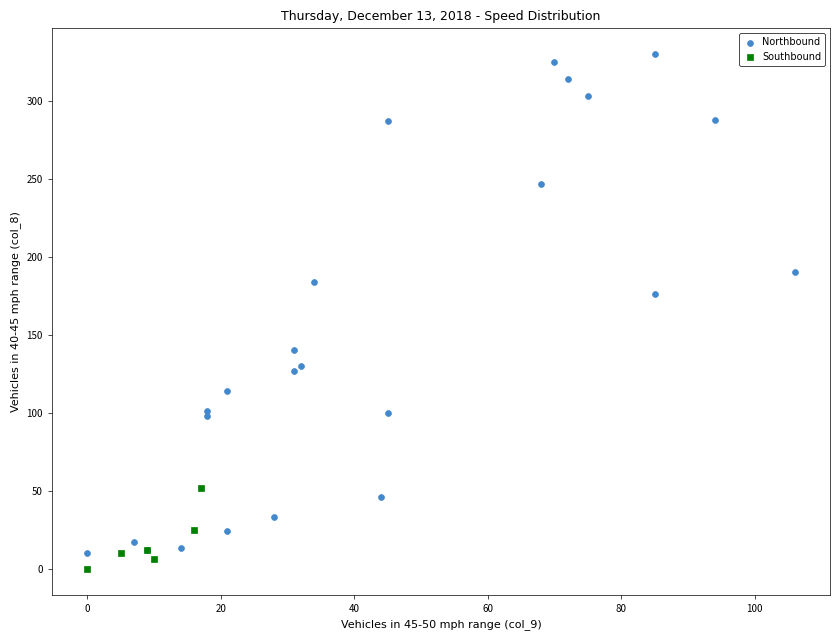

Which series reaches the minimum Y coordinate?

Southbound